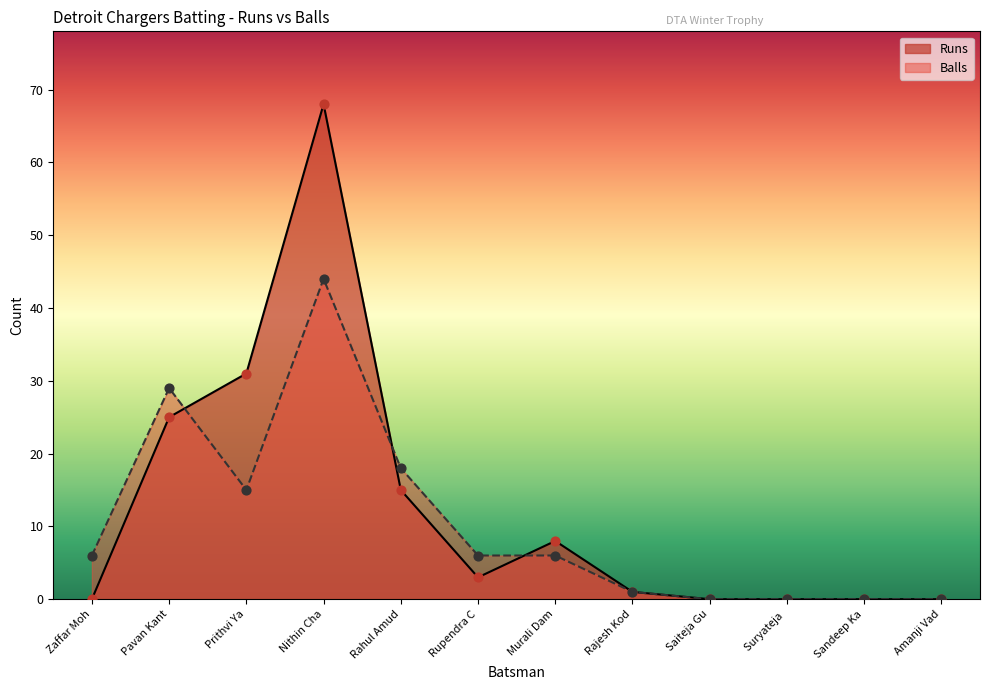

Which series has the largest total across all categories?

Runs